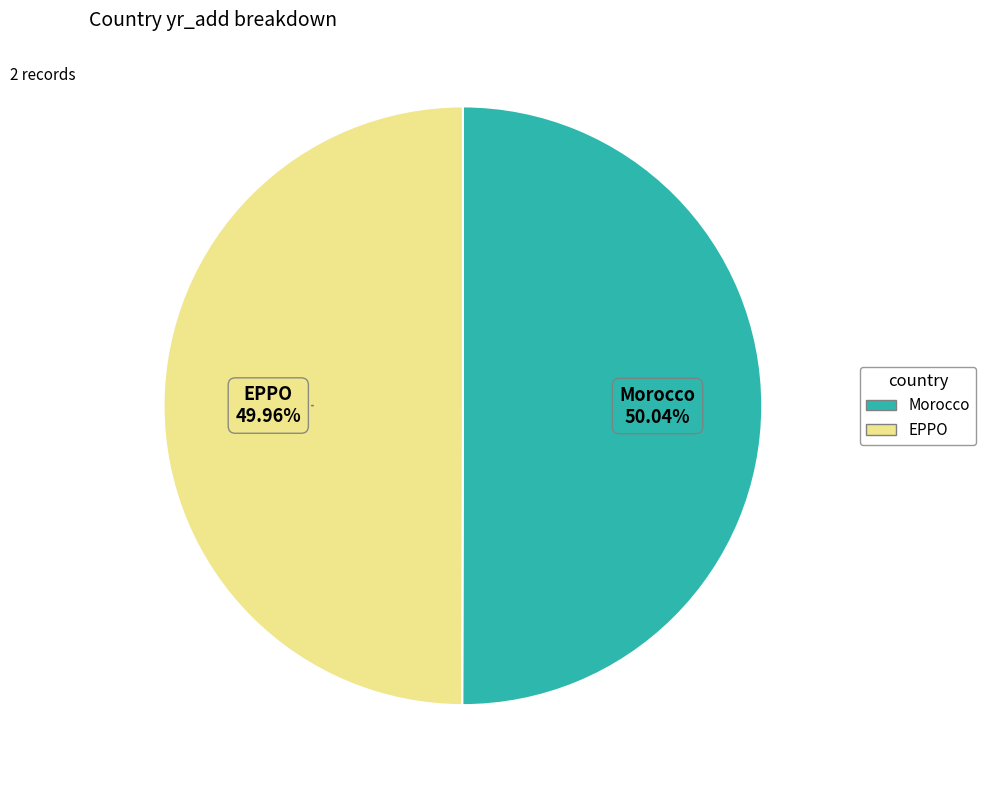

What percentage is the Morocco slice, to the nearest percent?

50%